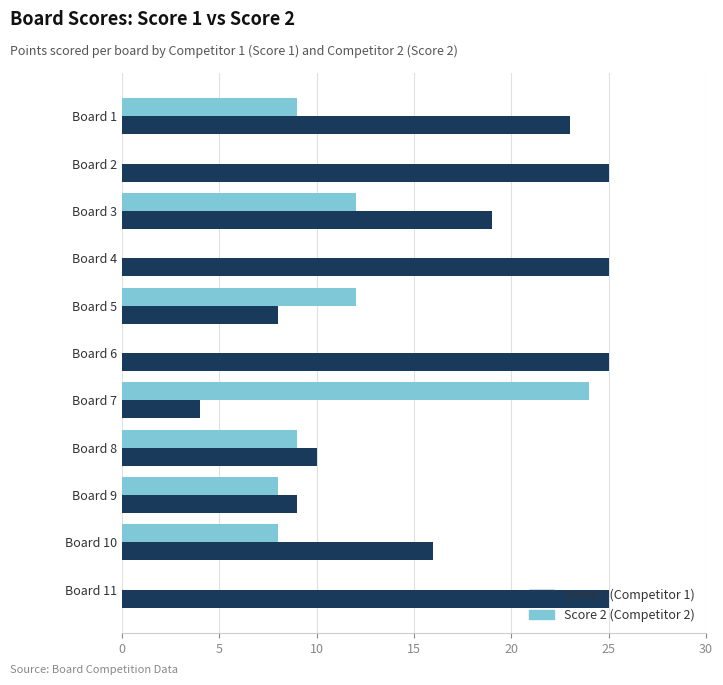

What is the greatest value displayed?

25